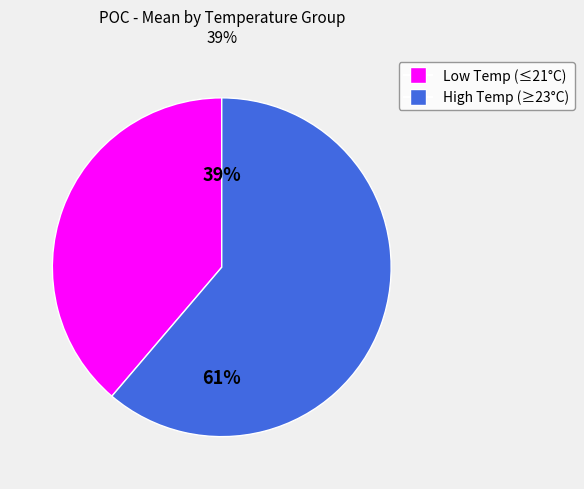

To the nearest percent, what is the average slice percentage?

50%